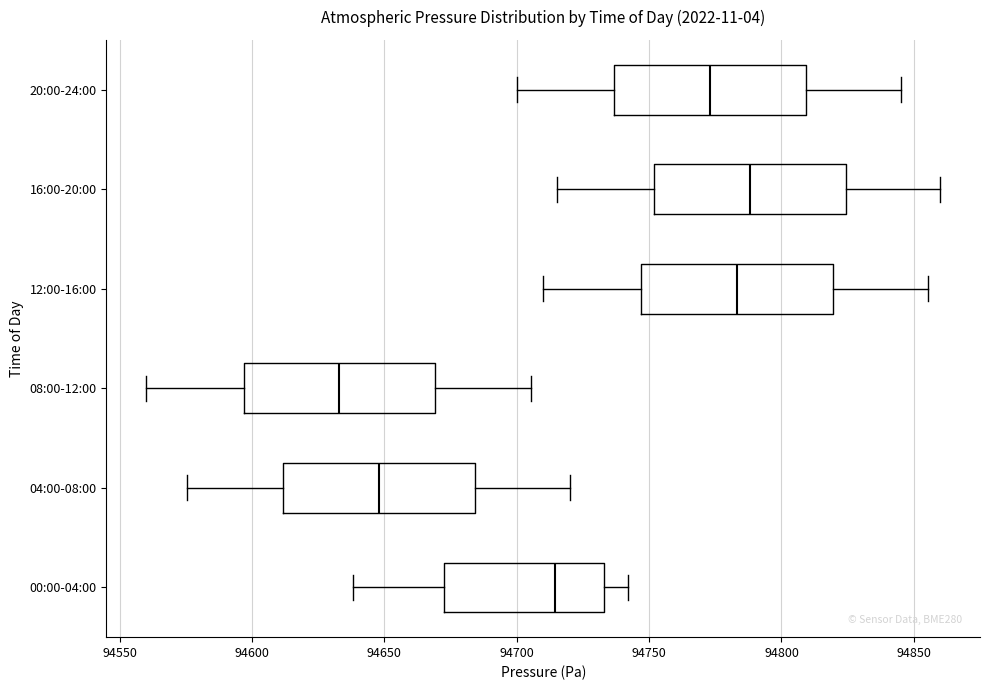

Reading bottom to top, transcribe this box plot: for each box, give where its median line is, the range the box spans, and where its two whiskers end, as read against the x-axis. The values are not printed on the chart, so give them approximately, as read against the axis.

00:00-04:00: median 94715, box 94675 to 94735, whiskers 94640 to 94740
04:00-08:00: median 94650, box 94610 to 94685, whiskers 94575 to 94720
08:00-12:00: median 94635, box 94595 to 94670, whiskers 94560 to 94705
12:00-16:00: median 94785, box 94745 to 94820, whiskers 94710 to 94855
16:00-20:00: median 94790, box 94750 to 94825, whiskers 94715 to 94860
20:00-24:00: median 94775, box 94735 to 94810, whiskers 94700 to 94845